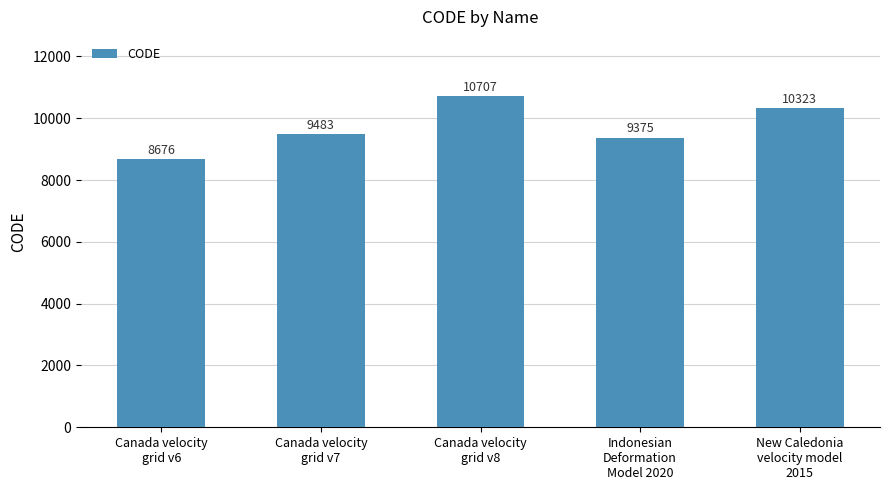

At which label is the value closest to 9691?

Canada velocity
grid v7